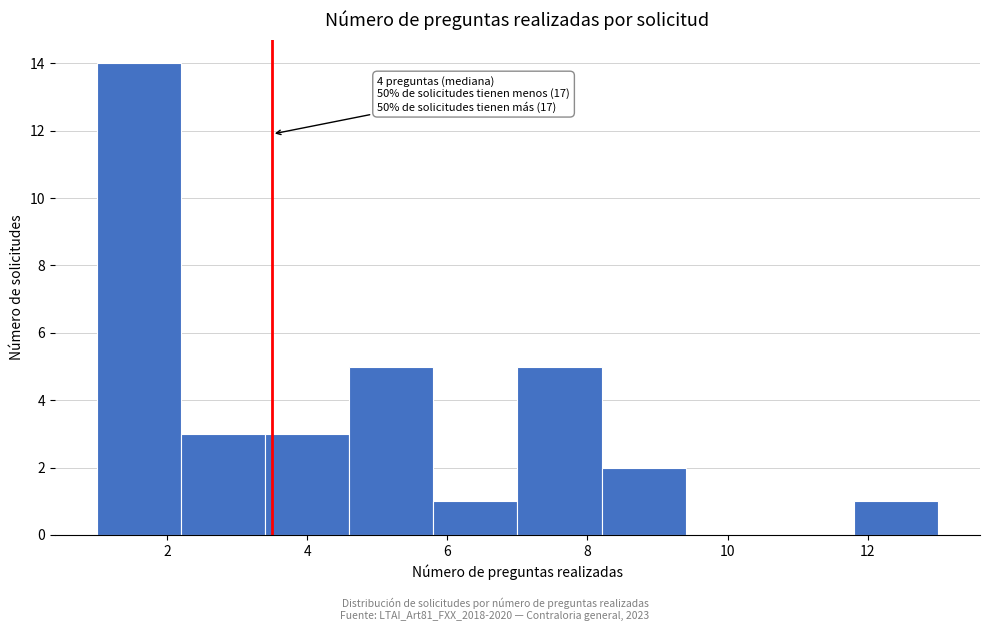

Over which range of the x-axis is the bar tallest?

1.0 to 2.2